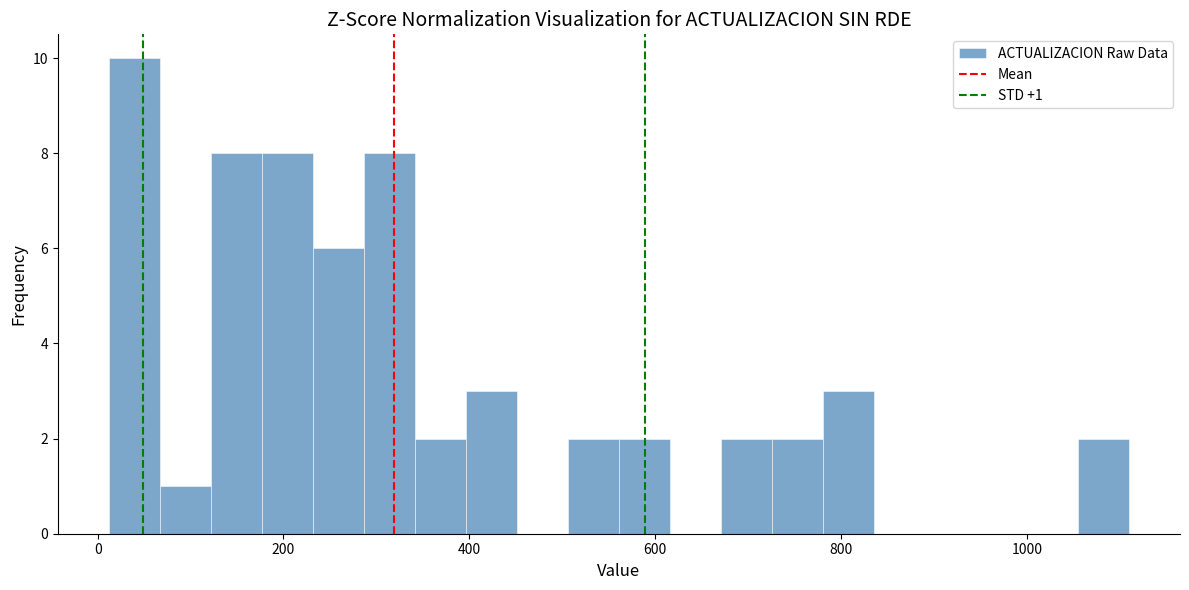

Read against the x-axis, roughly where is the centre of the tallest bar?

40